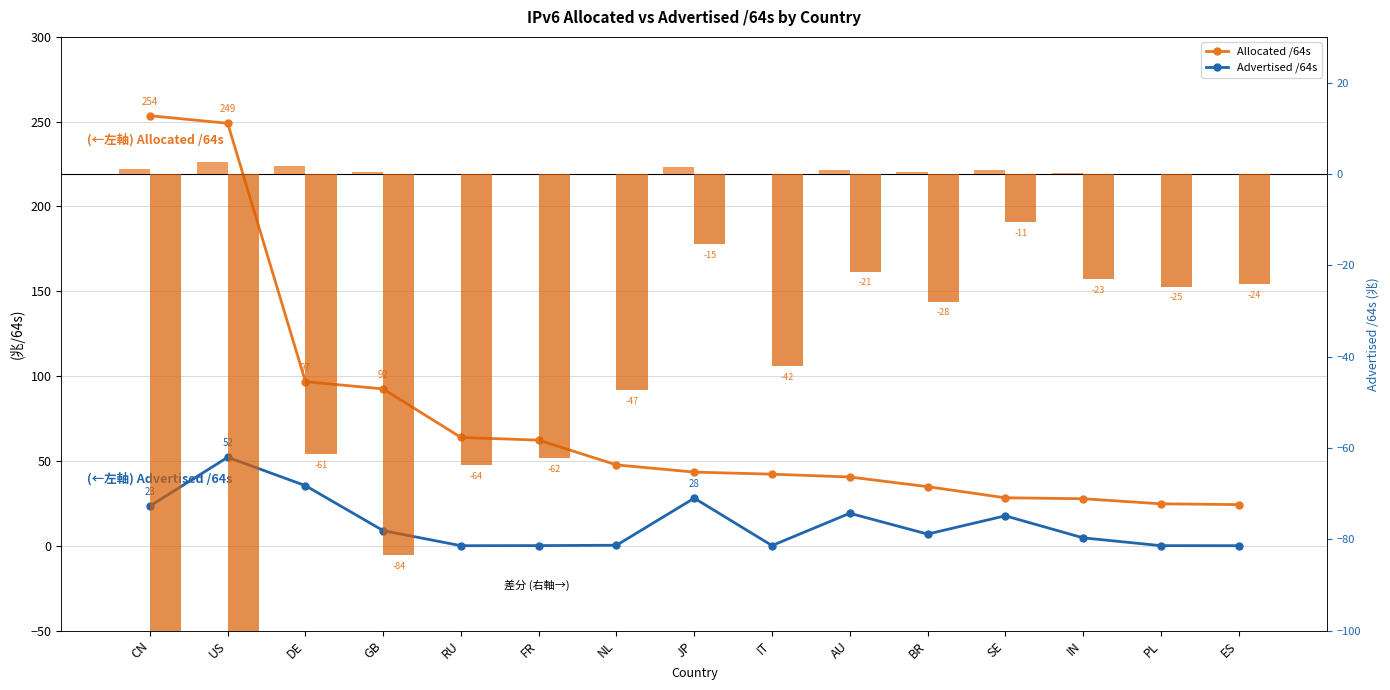

What is the difference between the maximum and second lowest values in the Advertised /64s series?

52.1